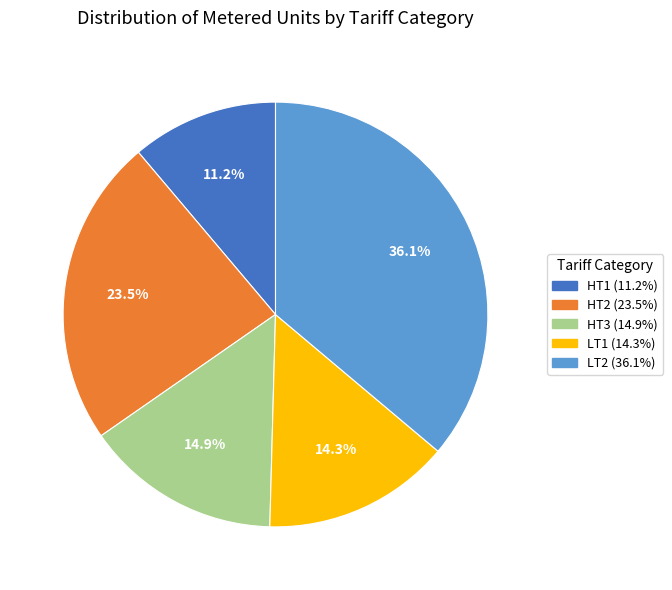

Which slice is the smallest?

HT1